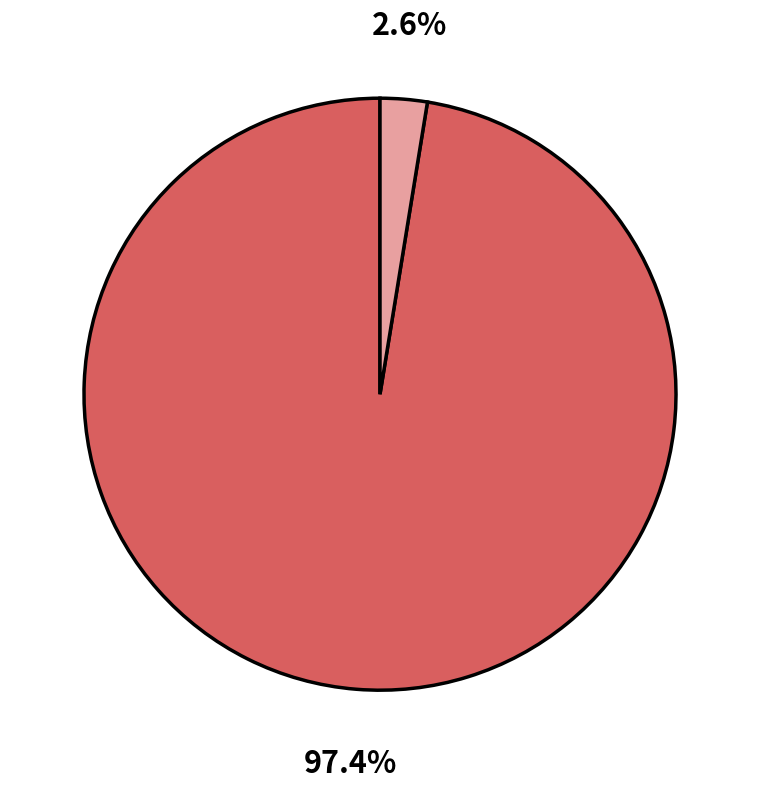

Does any single category account for the majority?

Yes